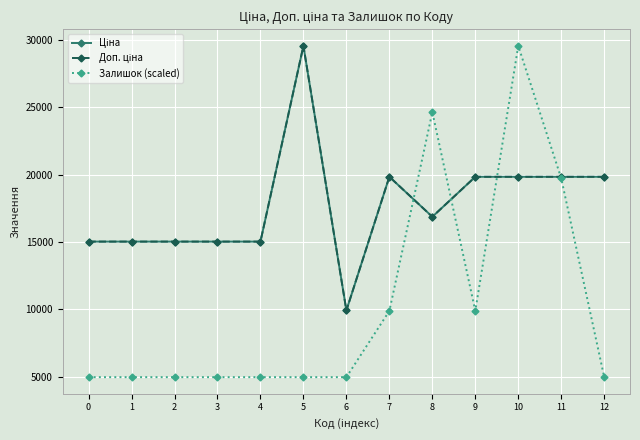

At which category is the sum across all series the highest?

10